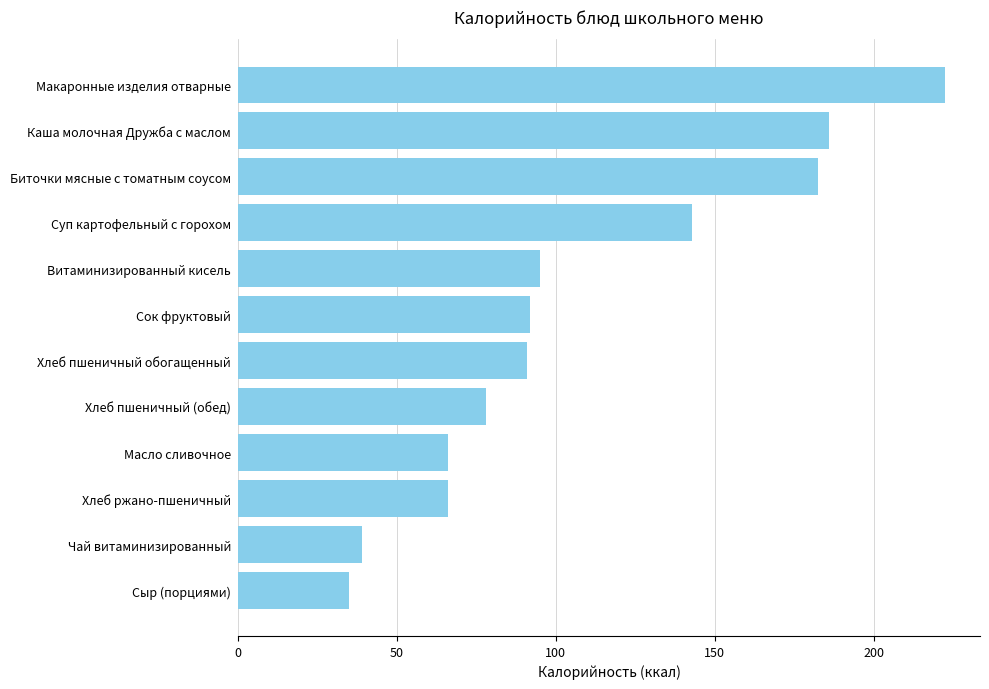

Which category has the highest value across all series?

Макаронные изделия отварные